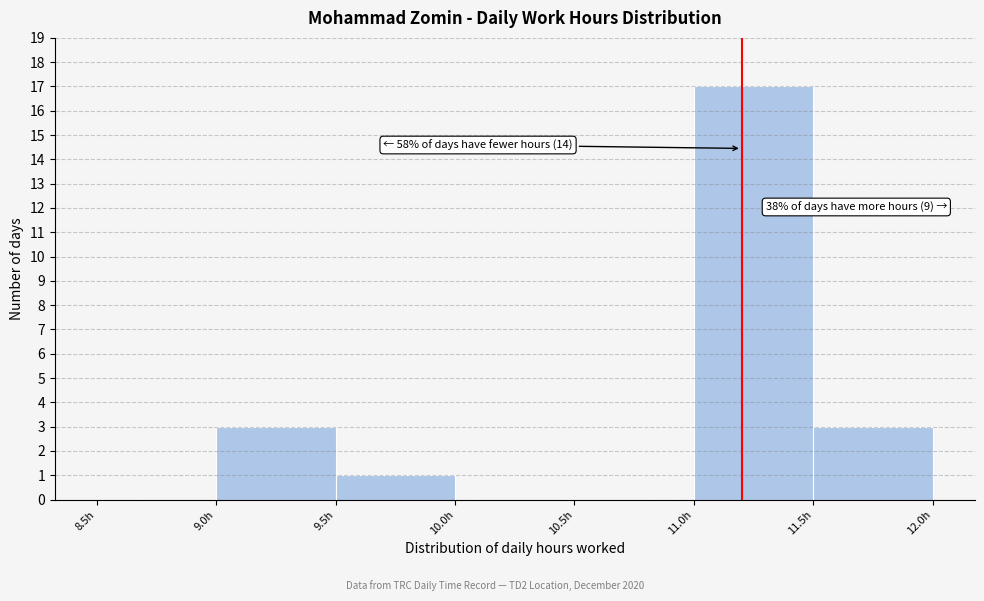

Which range on the x-axis has the tallest bar?

11.0 to 11.5